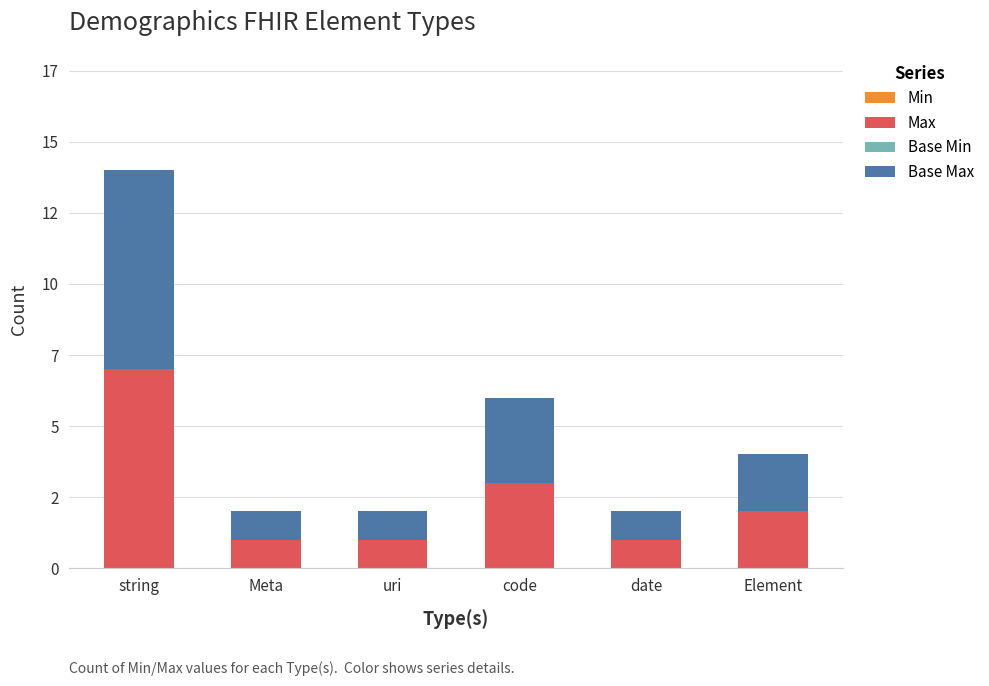

Which series changed the most between date and Element?

Max